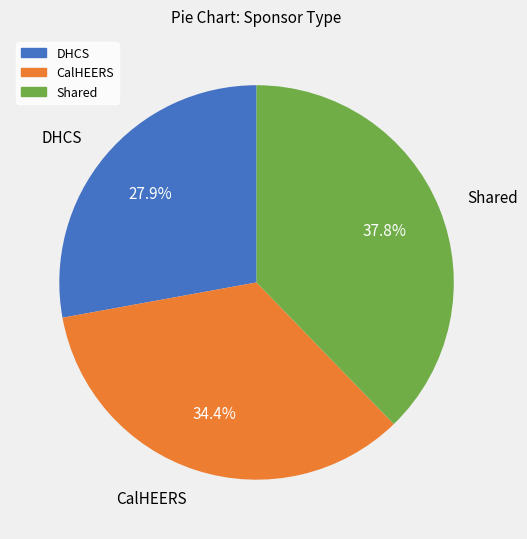

Rank the categories by value from highest to lowest.

Shared, CalHEERS, DHCS